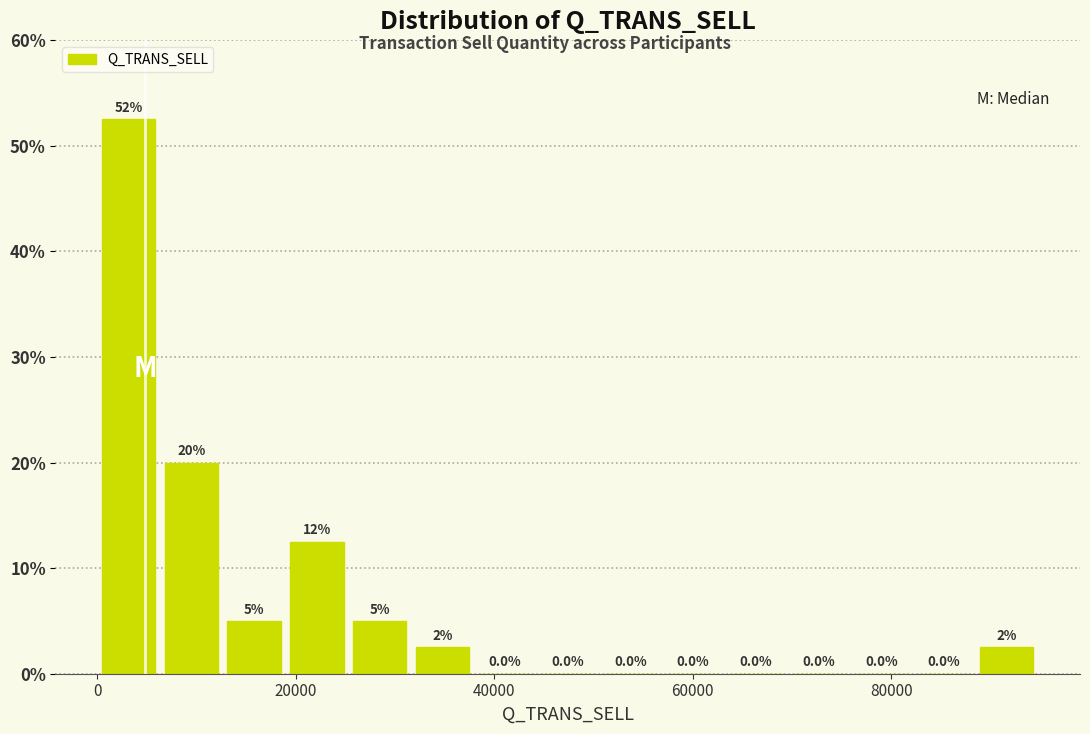

Read against the x-axis, roughly where is the centre of the tallest bar?

4000